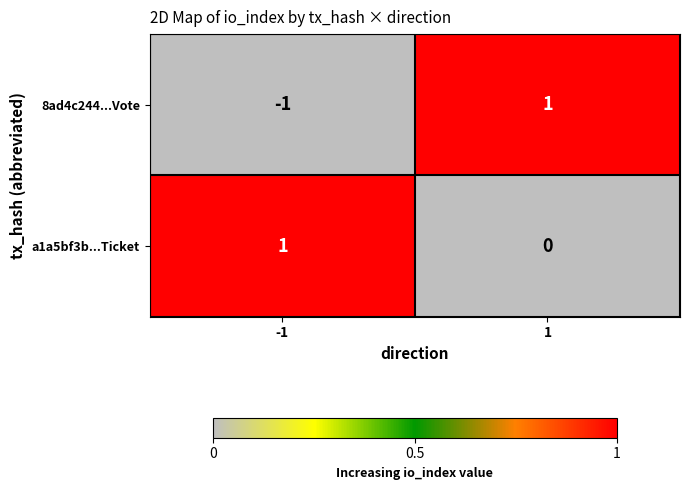

The value of 8ad4c244...Vote at -1 is 0. True or false?

False